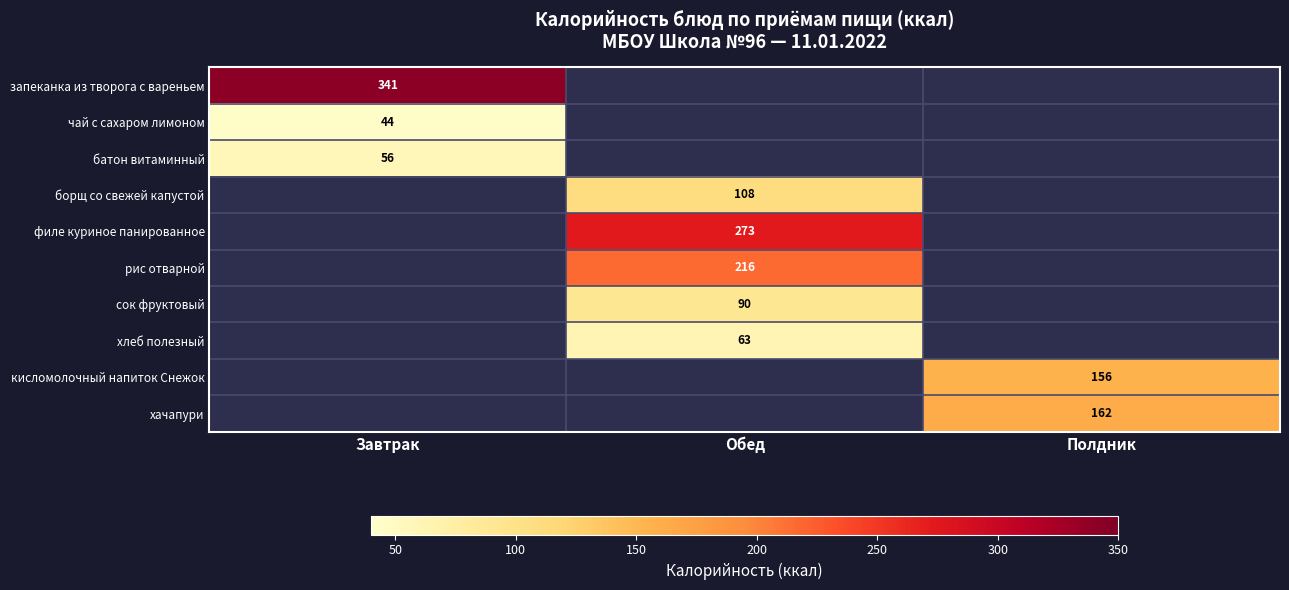

True or false: батон витаминный has a value of 56 at Завтрак.

True